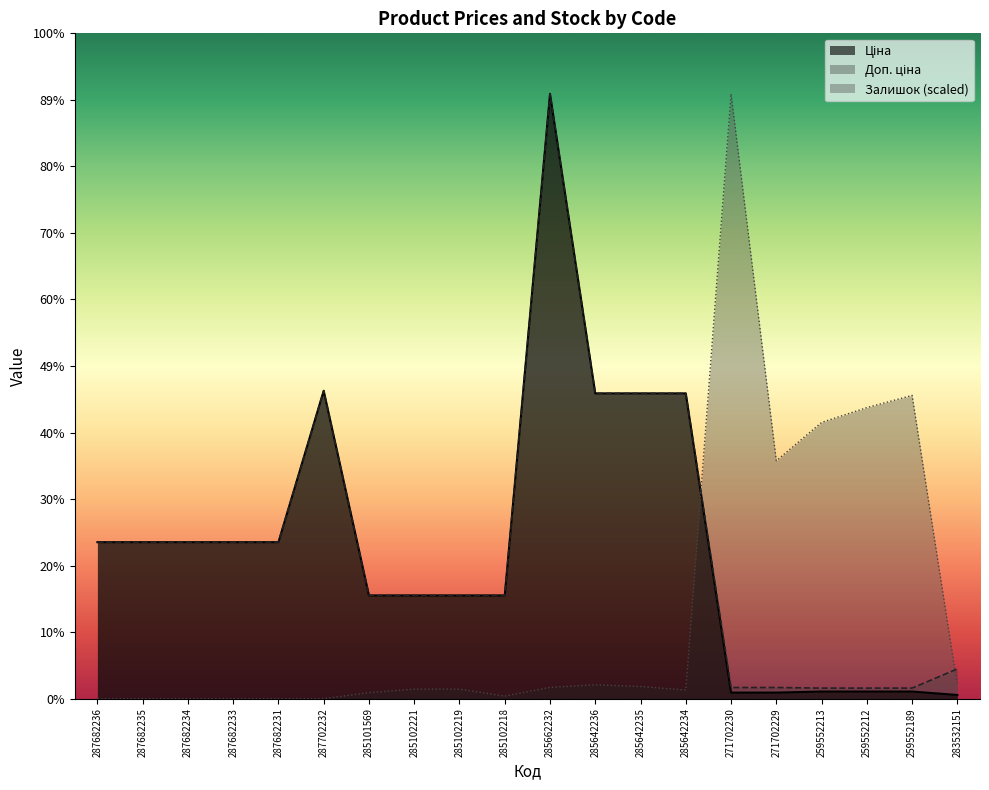

What is the sum of the Залишок values at 287682233 and 283532151?

1237.6